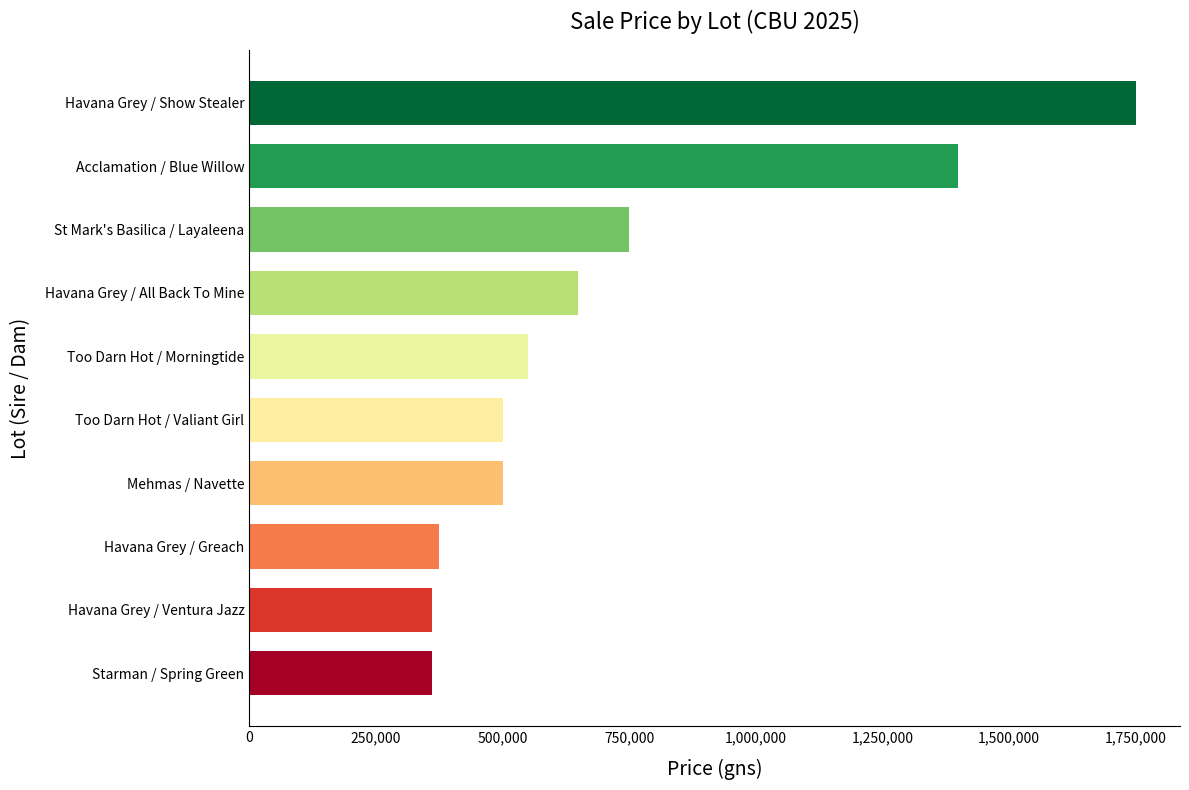

Reading top to bottom, what are all the values shown in this chart?

Havana Grey / Show Stealer=1750000	Acclamation / Blue Willow=1400000	St Mark's Basilica / Layaleena=750000	Havana Grey / All Back To Mine=650000	Too Darn Hot / Morningtide=550000	Too Darn Hot / Valiant Girl=500000	Mehmas / Navette=500000	Havana Grey / Greach=375000	Havana Grey / Ventura Jazz=360000	Starman / Spring Green=360000